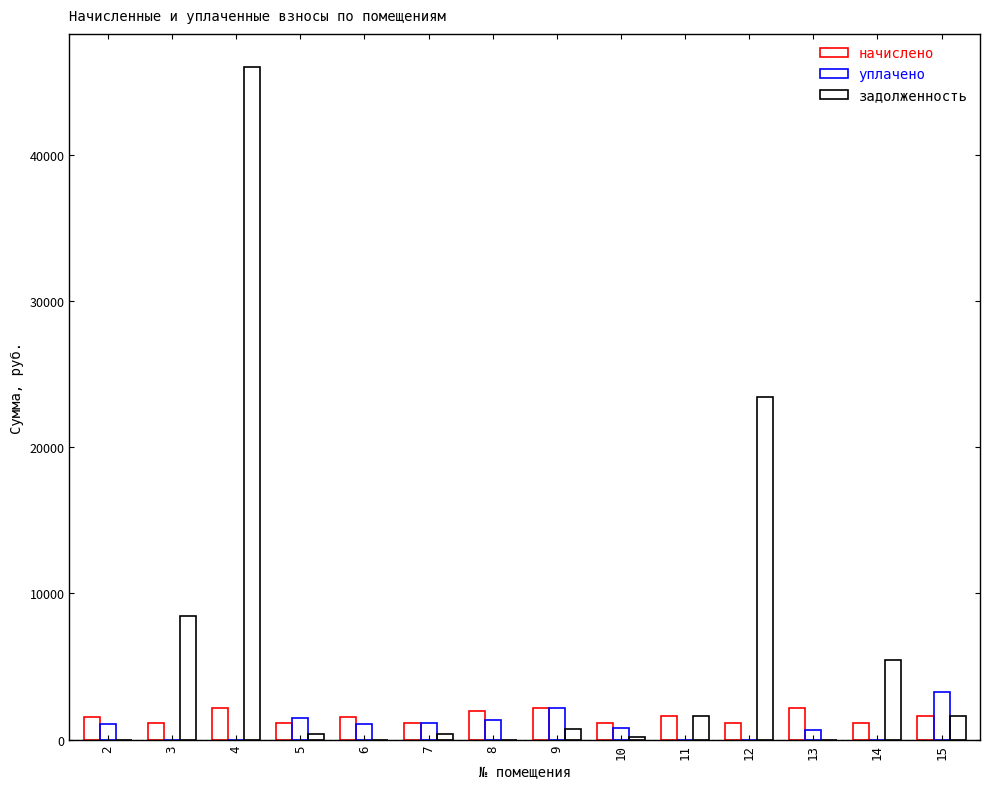

How many groups of bars are there?

14